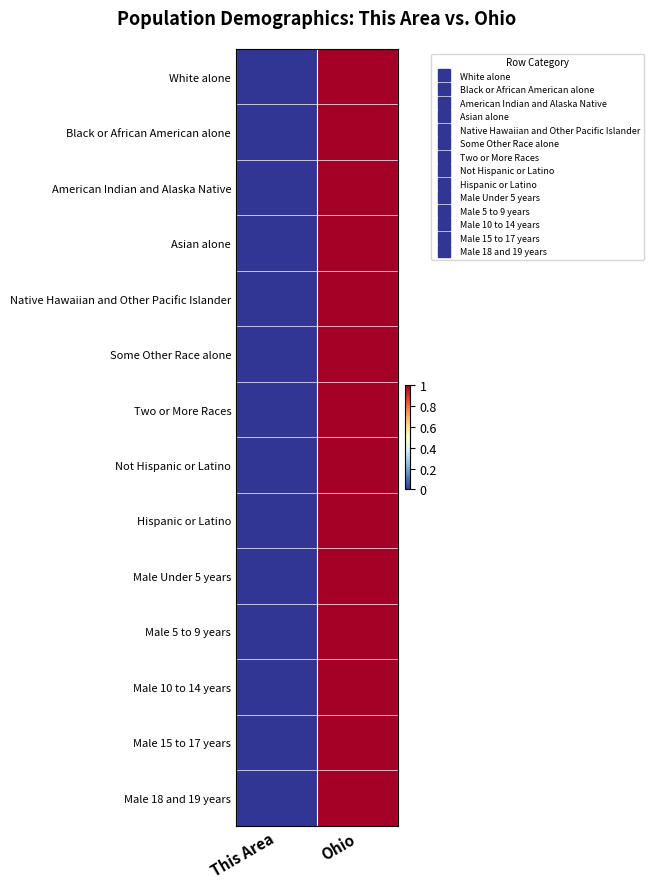

Reading left to right, transcribe all the data shown in this chart.

White alone: This Area=0	Ohio=1
Black or African American alone: This Area=0	Ohio=1
American Indian and Alaska Native: This Area=0	Ohio=1
Asian alone: This Area=0	Ohio=1
Native Hawaiian and Other Pacific Islander: This Area=0	Ohio=1
Some Other Race alone: This Area=0	Ohio=1
Two or More Races: This Area=0	Ohio=1
Not Hispanic or Latino: This Area=0	Ohio=1
Hispanic or Latino: This Area=0	Ohio=1
Male Under 5 years: This Area=0	Ohio=1
Male 5 to 9 years: This Area=0	Ohio=1
Male 10 to 14 years: This Area=0	Ohio=1
Male 15 to 17 years: This Area=0	Ohio=1
Male 18 and 19 years: This Area=0	Ohio=1